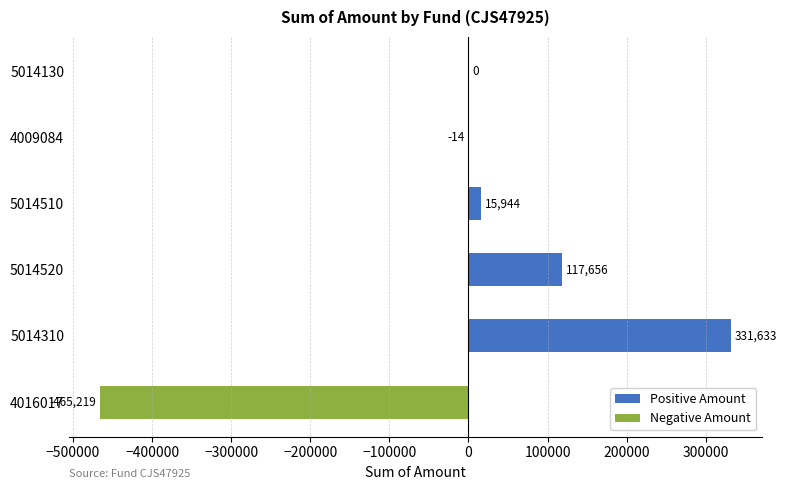

True or false: the data shows 0.0 at 5014130.

True